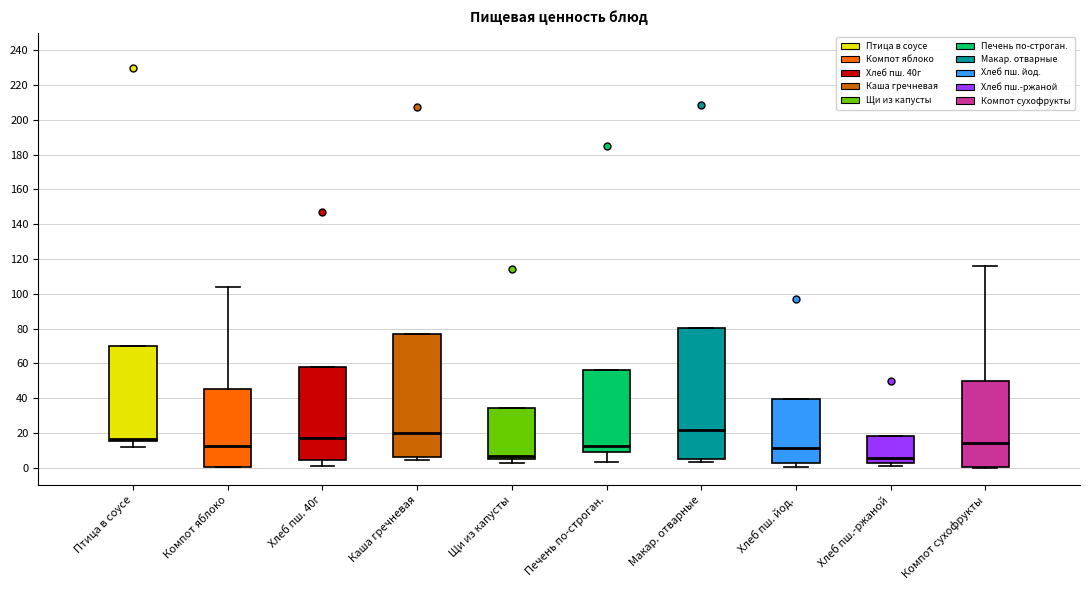

Where is the lower edge of the box for Компот яблоко on the y-axis? The values are not printed on the chart, so give them approximately, as read against the axis.

0